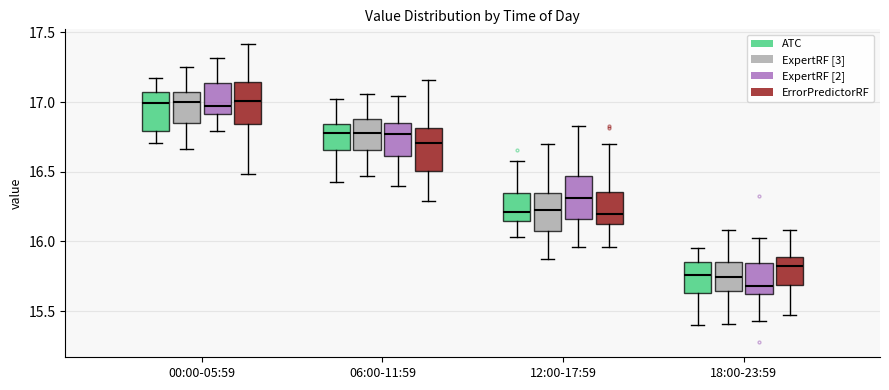

Where is the upper edge of the box for 00:00-05:59 (ExpertRF [2]) on the y-axis? The values are not printed on the chart, so give them approximately, as read against the axis.

17.15